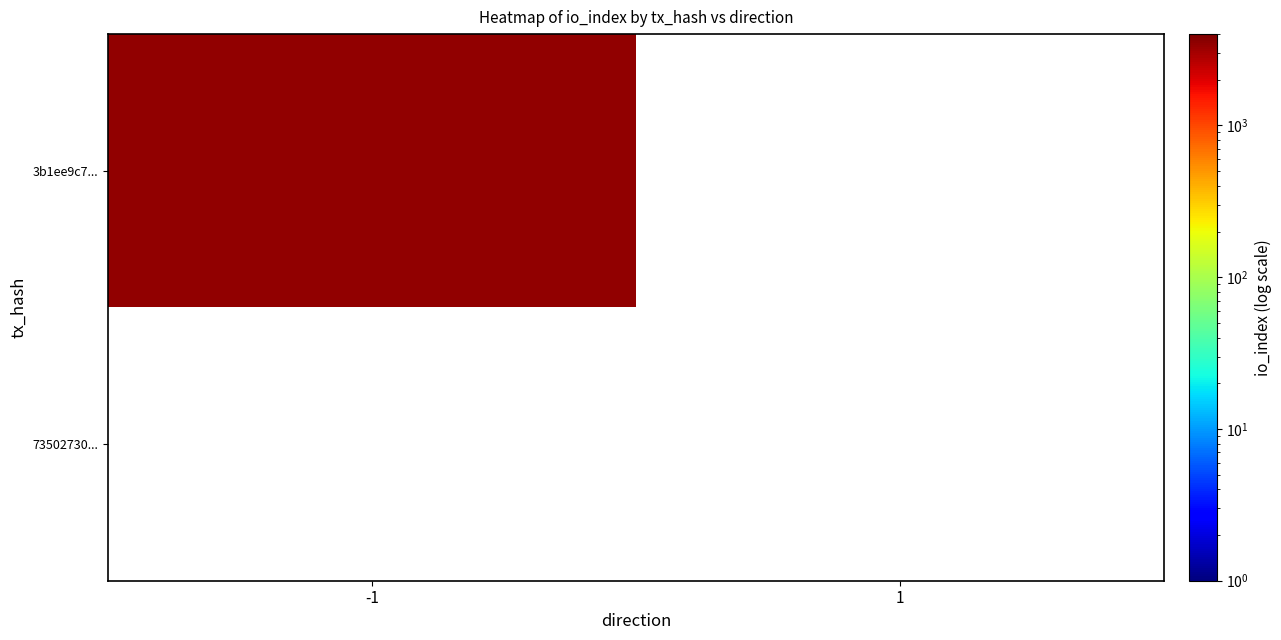

True or false: 3b1ee9c7... has a value of 0 at 1.

True